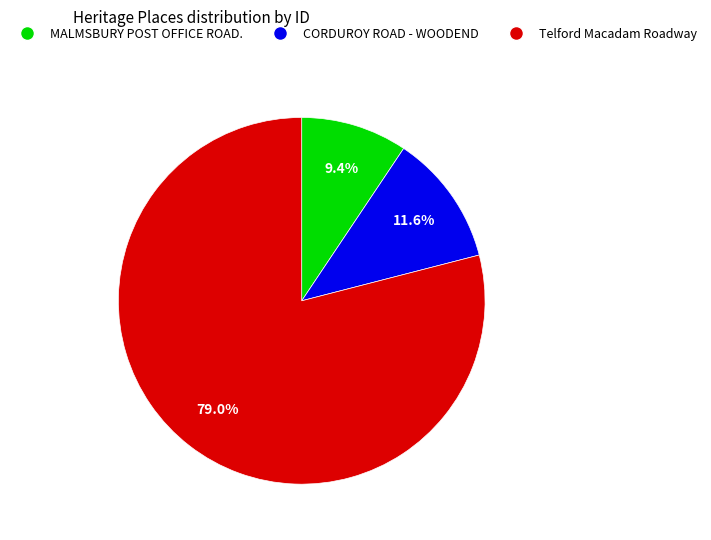

How many segments does this pie chart have?

3